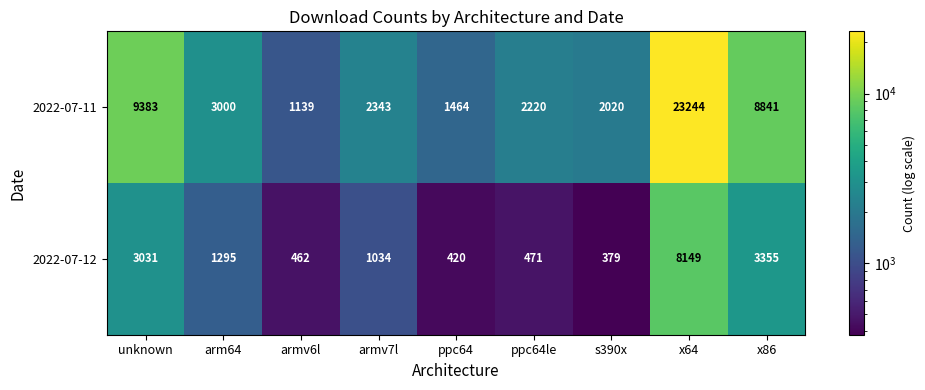

At how many categories does at least one series exceed 18462?

1